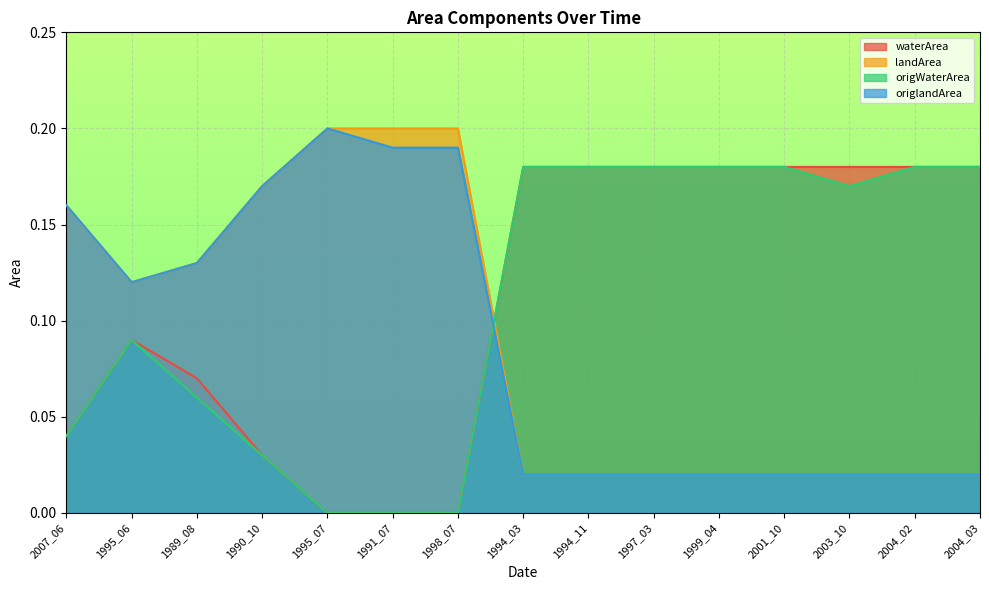

Which series has the largest total across all categories?

waterArea